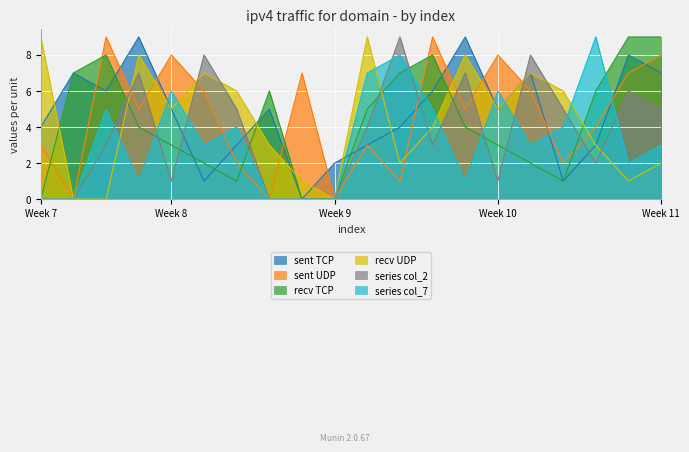

What is the spread (max minus min) of values at Week 11?

7